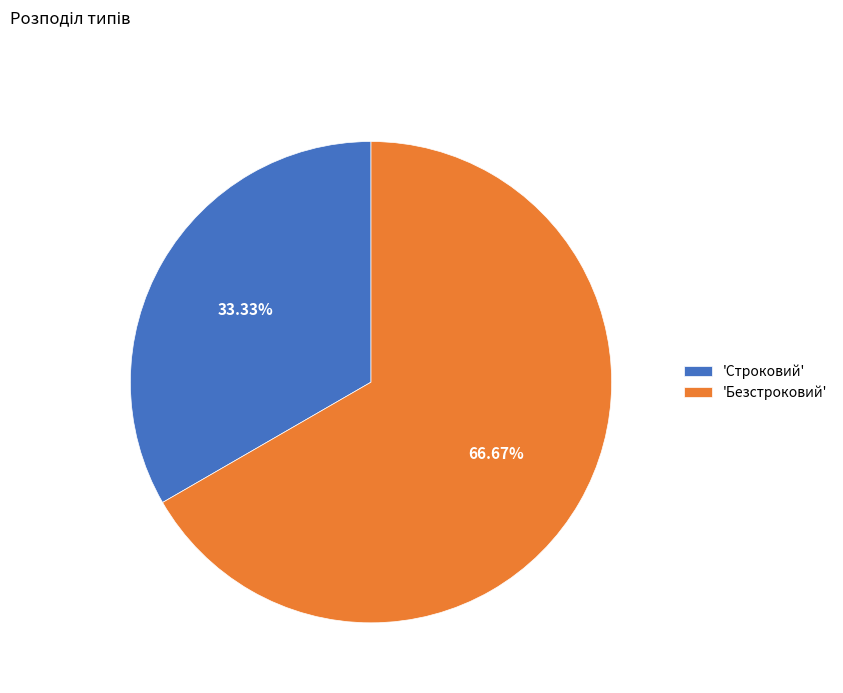

Is there a majority slice in this chart?

Yes